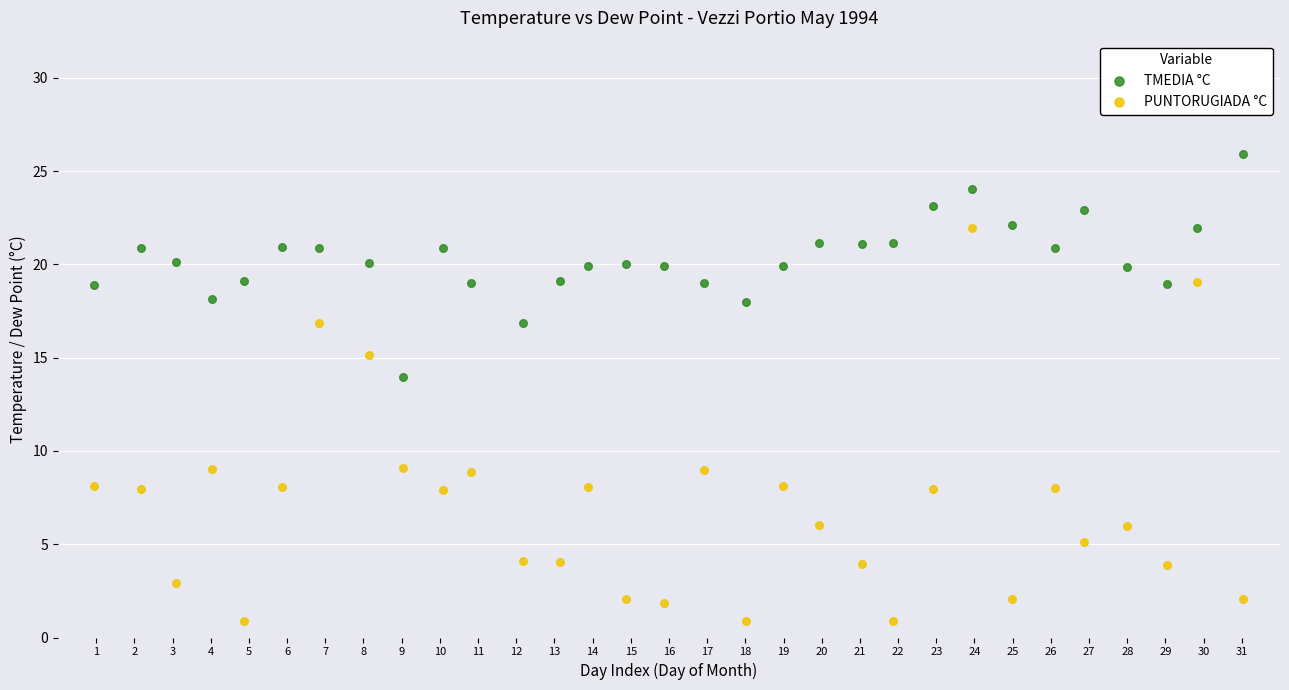

Which series reaches the maximum Y coordinate?

TMEDIA °C